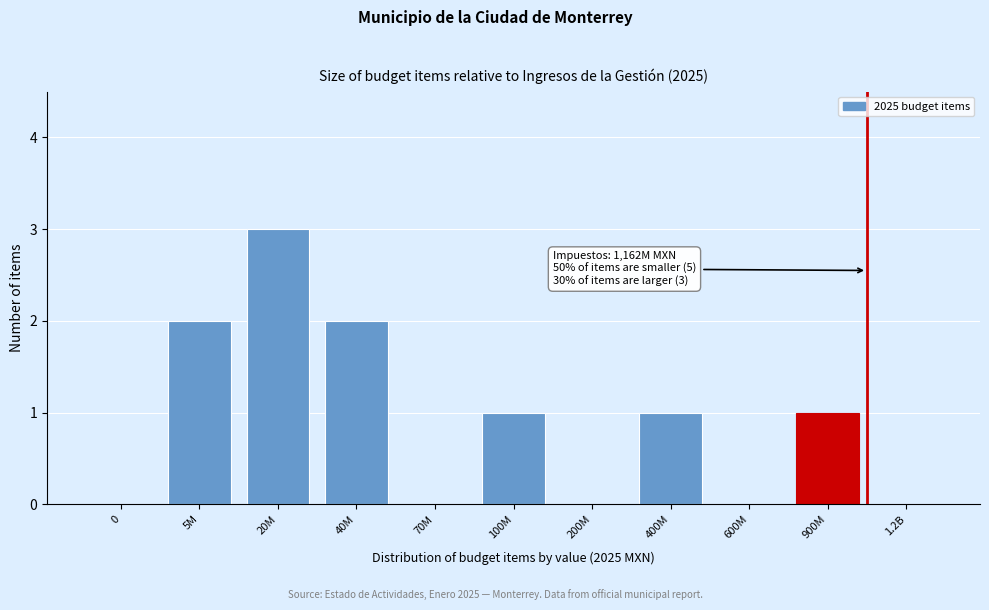

Reading left to right, transcribe all the data shown in this chart.

0=0	5M=2	20M=3	40M=2	70M=0	100M=1	200M=0	400M=1	600M=0	900M=1	1.2B=0